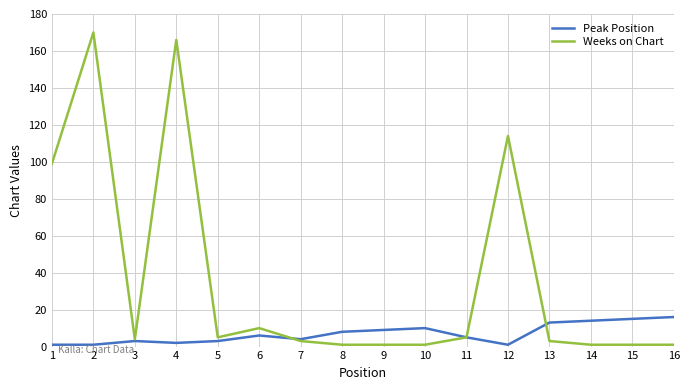

Is it true that Weeks on Chart equals 5 at 11?

True